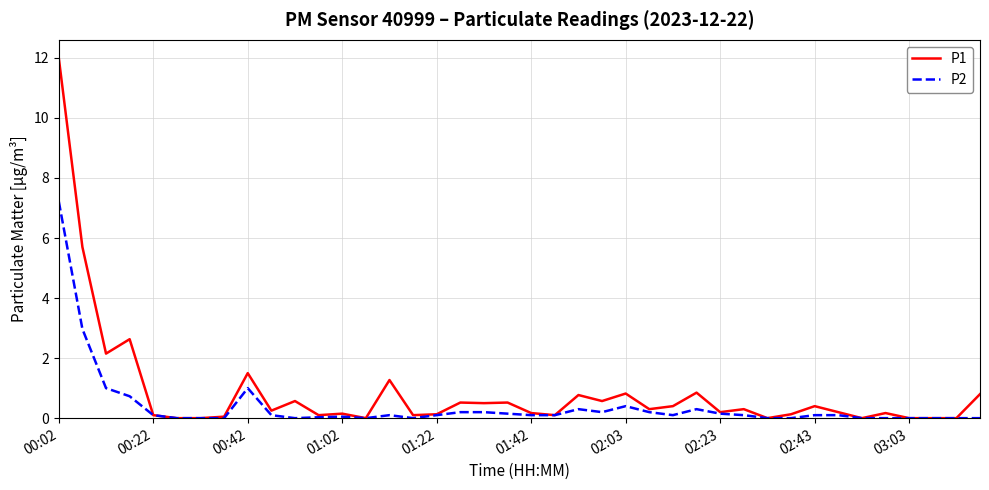

List the series in order of their peak value, lowest first.

P2, P1